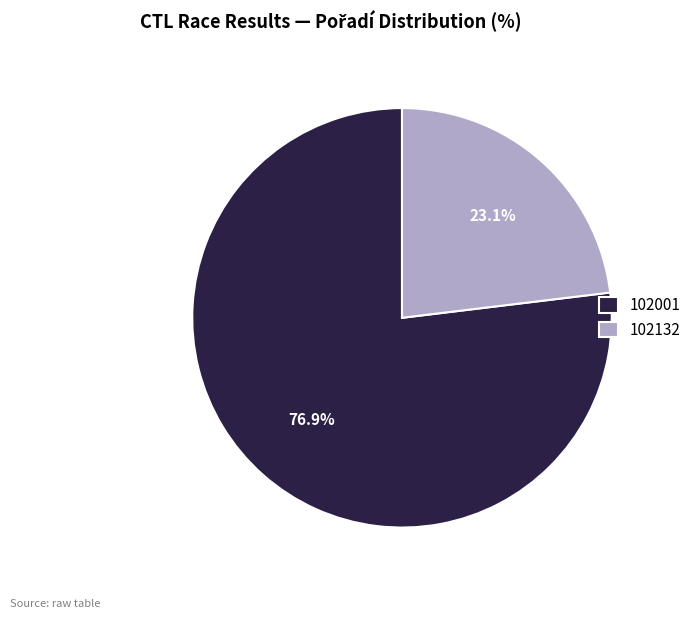

Combined, what portion of the pie is 102132 and 102001?

100.0%